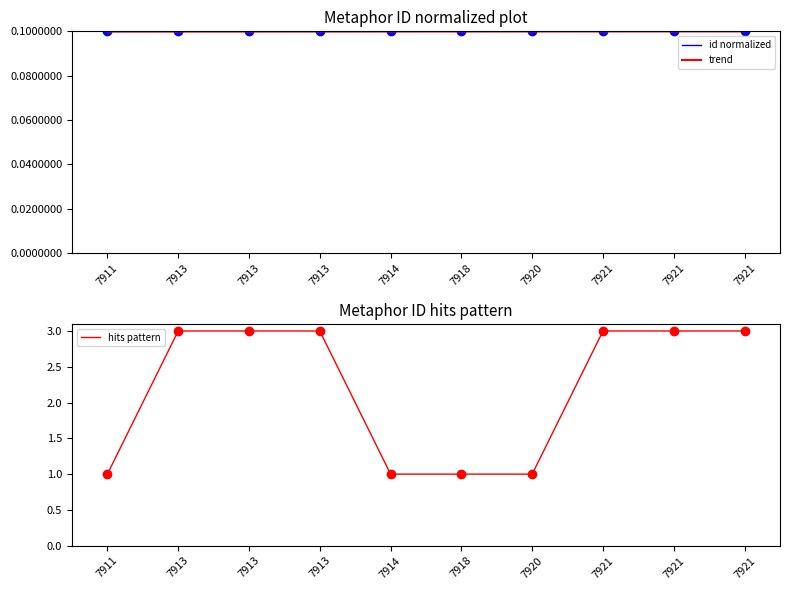

The id normalized series shows 0.0 at 7920. True or false?

False